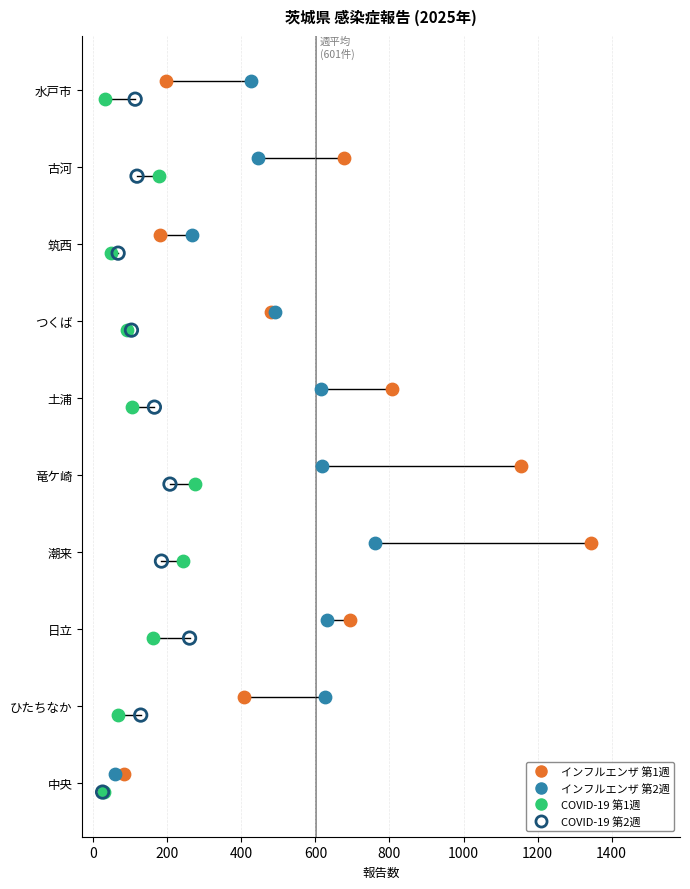

What are all the series names shown in the legend?

インフルエンザ 第1週, インフルエンザ 第2週, COVID-19 第1週, COVID-19 第2週